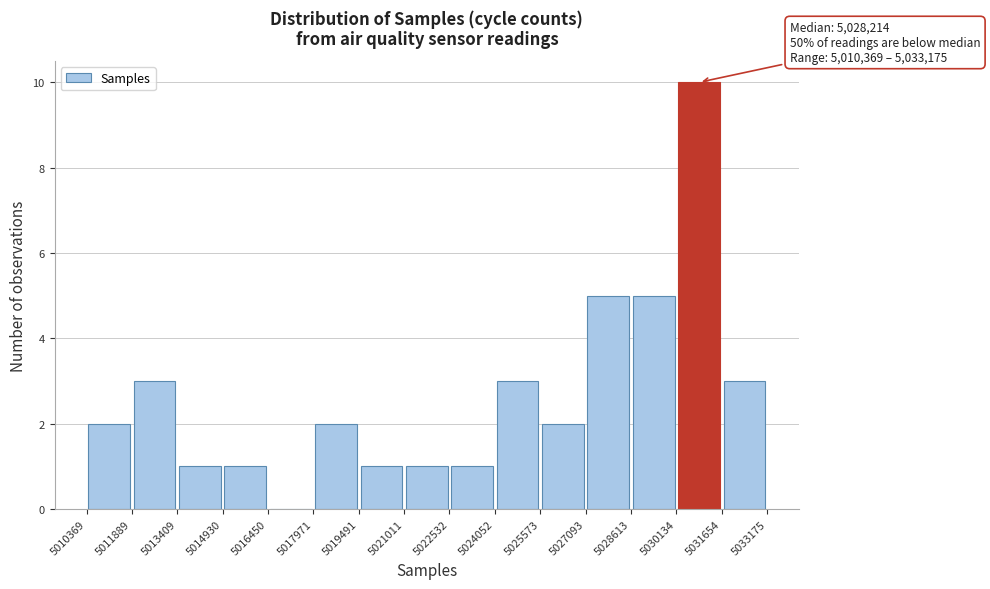

Over which range of the x-axis is the bar tallest?

5030134 to 5031654